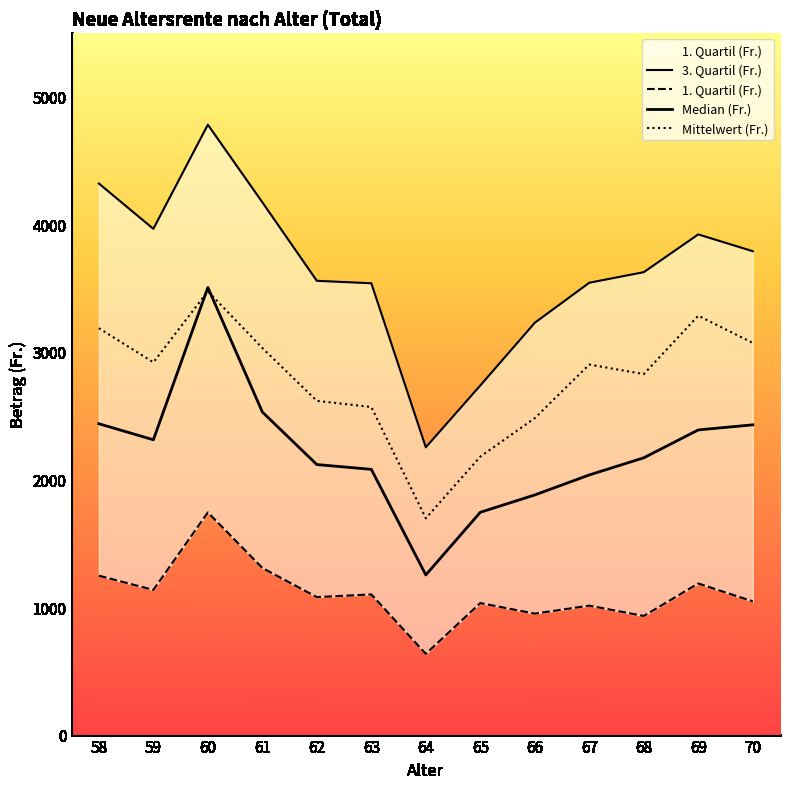

Where is the first local maximum for 1. Quartil (Fr.)?

60